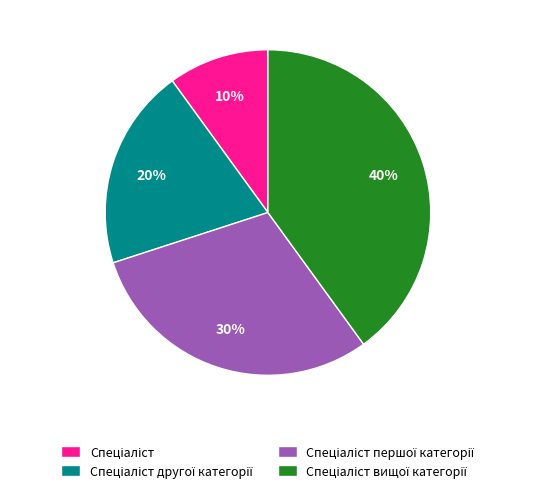

To the nearest percent, what is the difference between the largest and smallest slice percentages?

30%